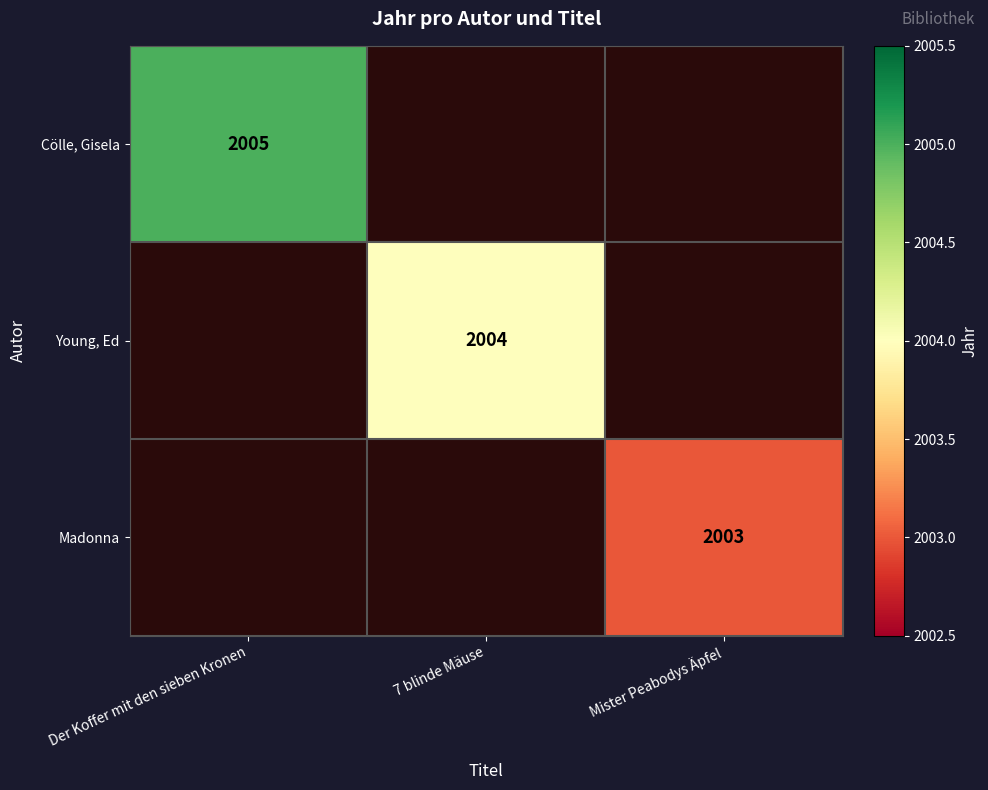

Is it true that Cölle, Gisela equals 3189 at Der Koffer mit den sieben Kronen?

False